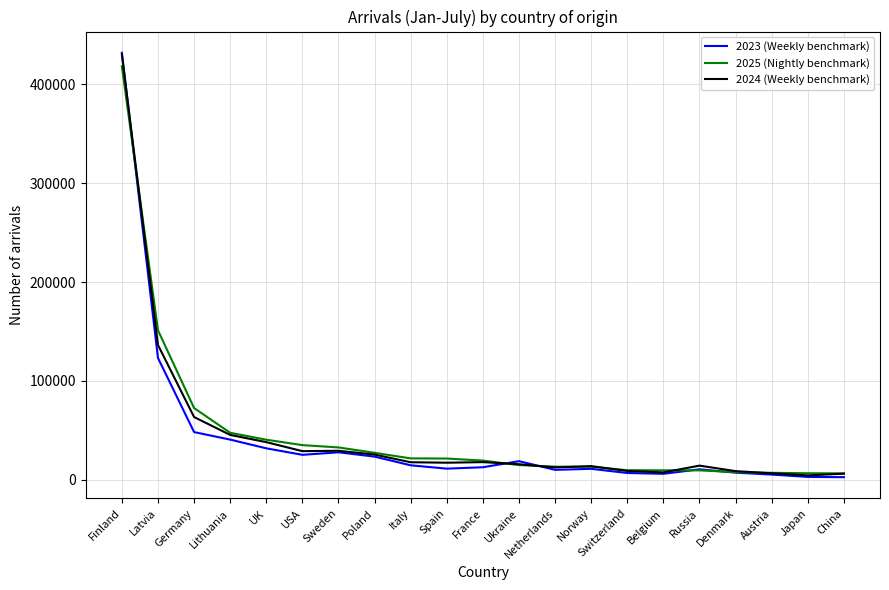

Does the chart have visible grid lines?

Yes